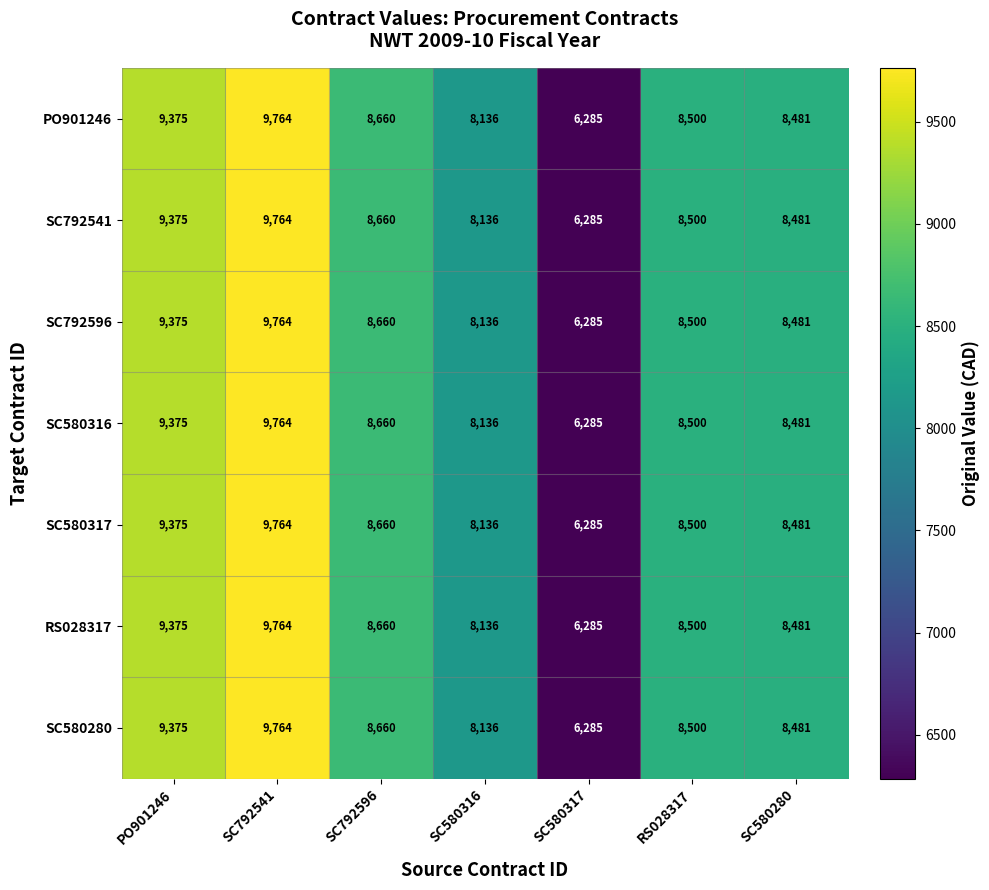

True or false: SC792541 has a value of 8481 at SC580280.

True